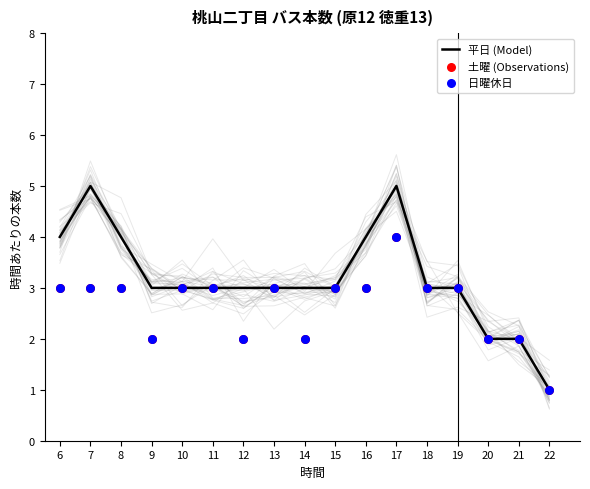

Which series has the largest Y range (max minus min)?

平日 (Model)